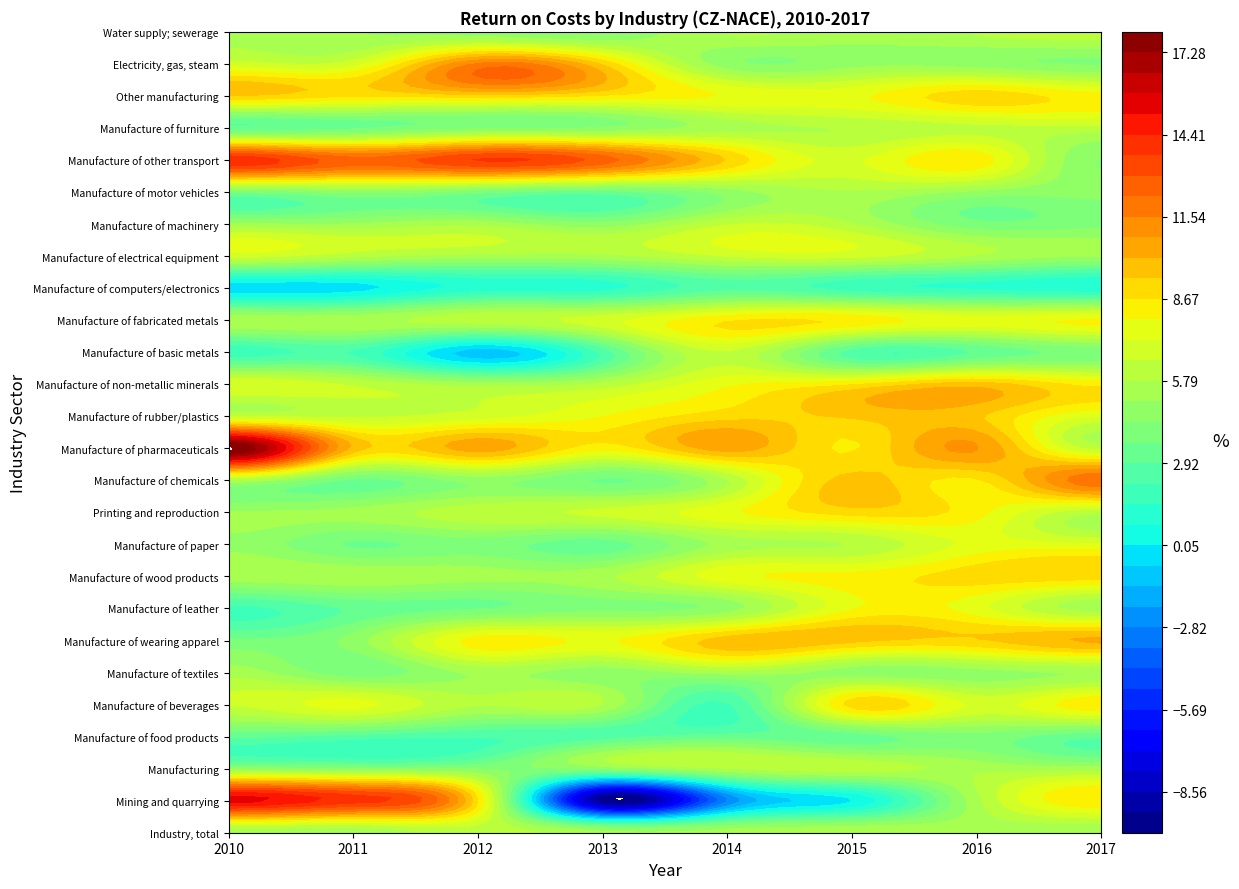

What is the sum of the Electricity, gas, steam values at 6 and 4?

9.3